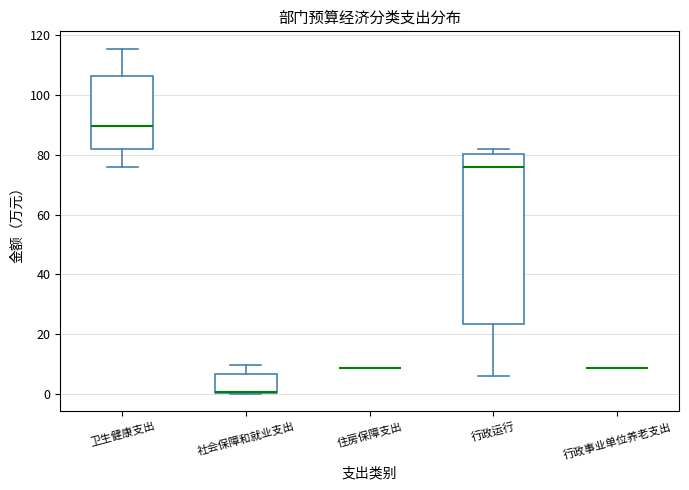

Reading left to right, read every box against the y-axis: the position of its median line, the range the box covers, and the ends of its whiskers. The values are not printed on the chart, so give them approximately, as read against the axis.

卫生健康支出: median 90, box 82 to 106, whiskers 76 to 116
社会保障和就业支出: median 0 (drawn on the box's lower edge), box 0 to 6, whiskers 0 to 10
住房保障支出: box collapsed to a line at 8, whiskers 8 to 8
行政运行: median 76, box 24 to 80, whiskers 6 to 82
行政事业单位养老支出: box collapsed to a line at 8, whiskers 8 to 8